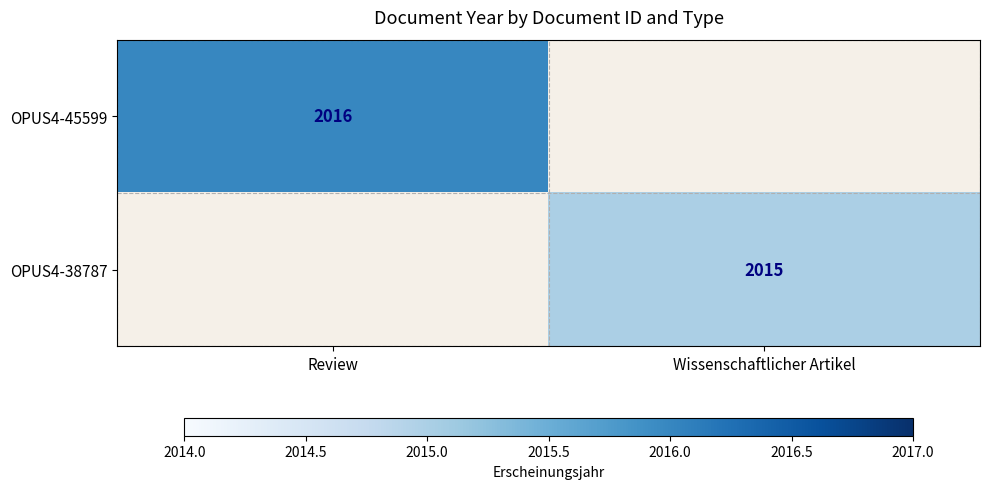

True or false: OPUS4-45599 has a value of 2016 at Review.

True